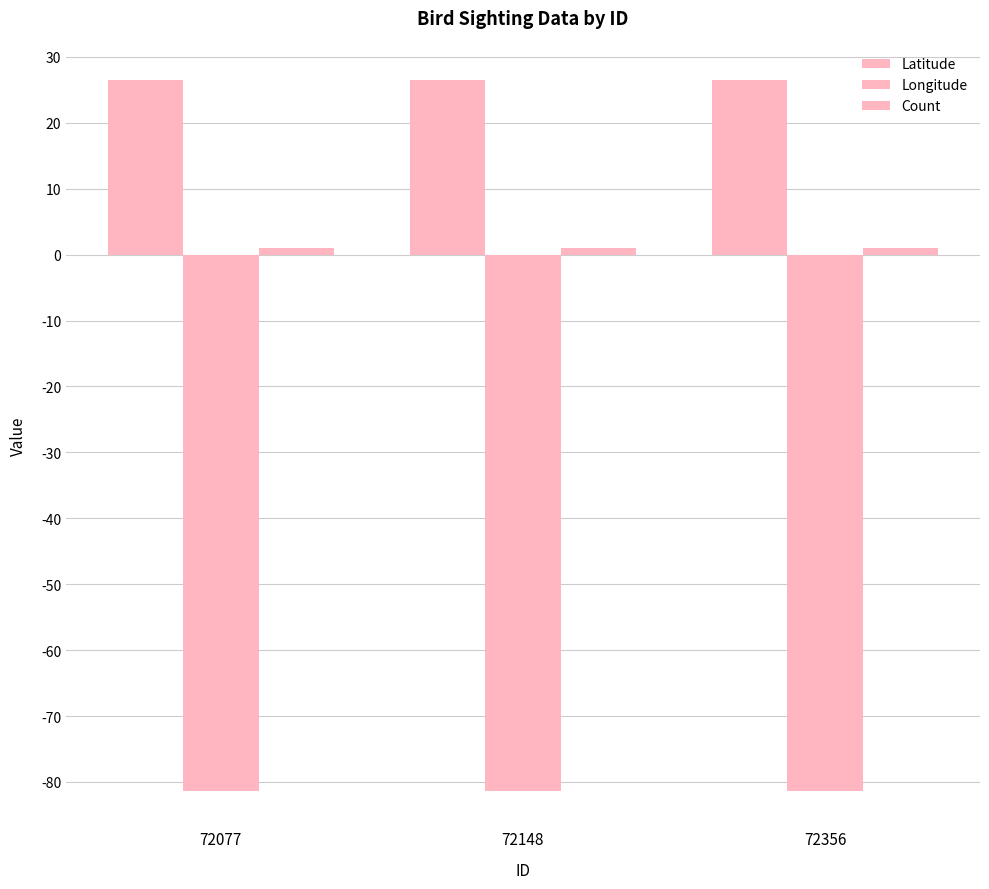

The value of Longitude at 72077 is -81.3. True or false?

True